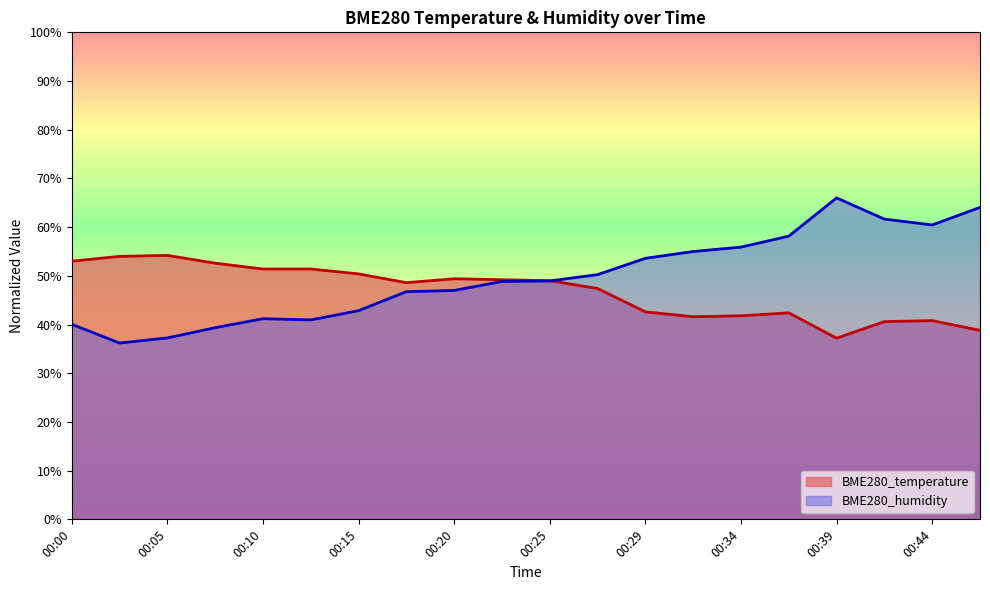

The value of BME280_temperature at 00:17 is 14.0. True or false?

False